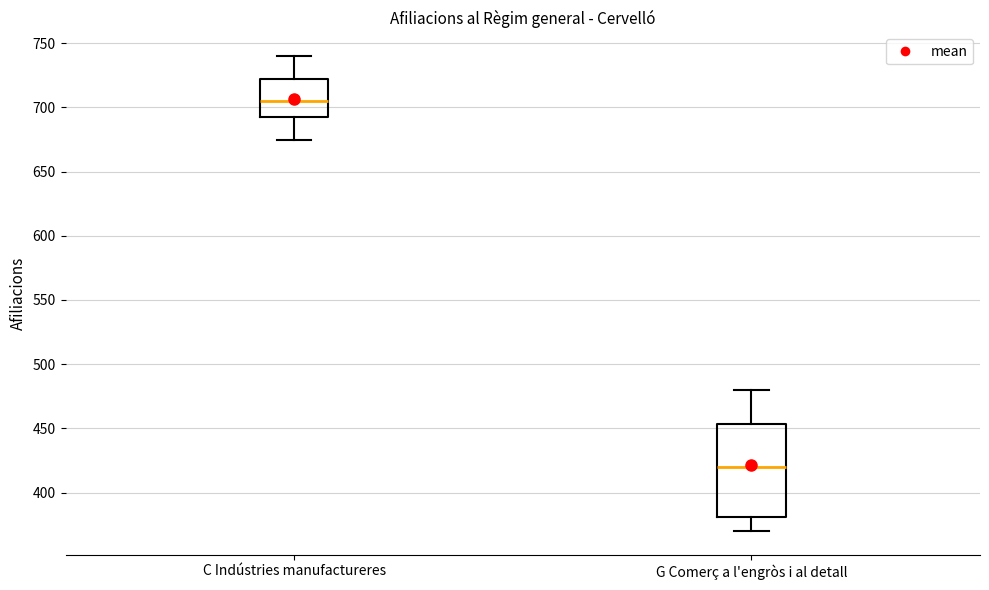

Reading left to right, transcribe this box plot: for each box, give where its median line is, the range the box spans, and where its two whiskers end, as read against the y-axis. The values are not printed on the chart, so give them approximately, as read against the axis.

C Indústries manufactureres: median 705, box 695 to 725, whiskers 675 to 740
G Comerç a l'engròs i al detall: median 420, box 380 to 455, whiskers 370 to 480